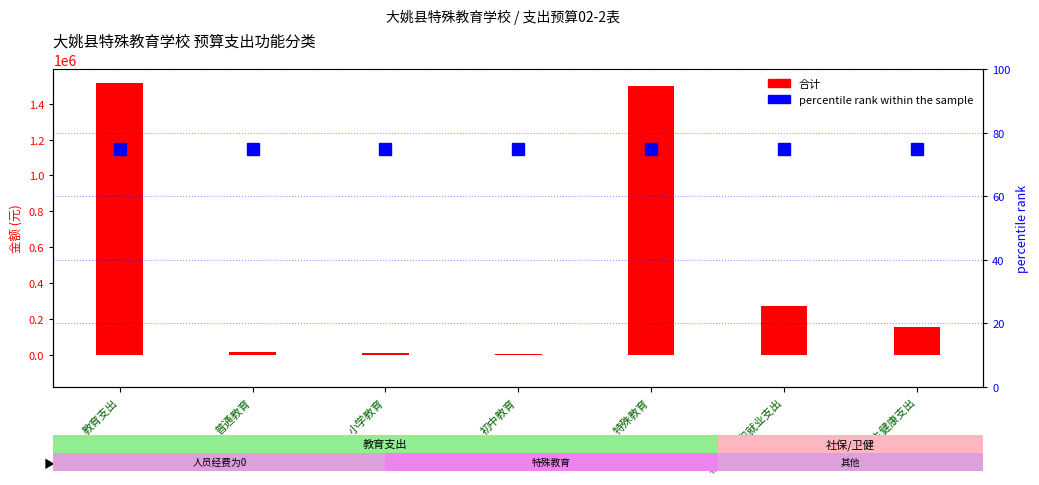

What is the highest value of the 合计 (count) series?

1513161.0